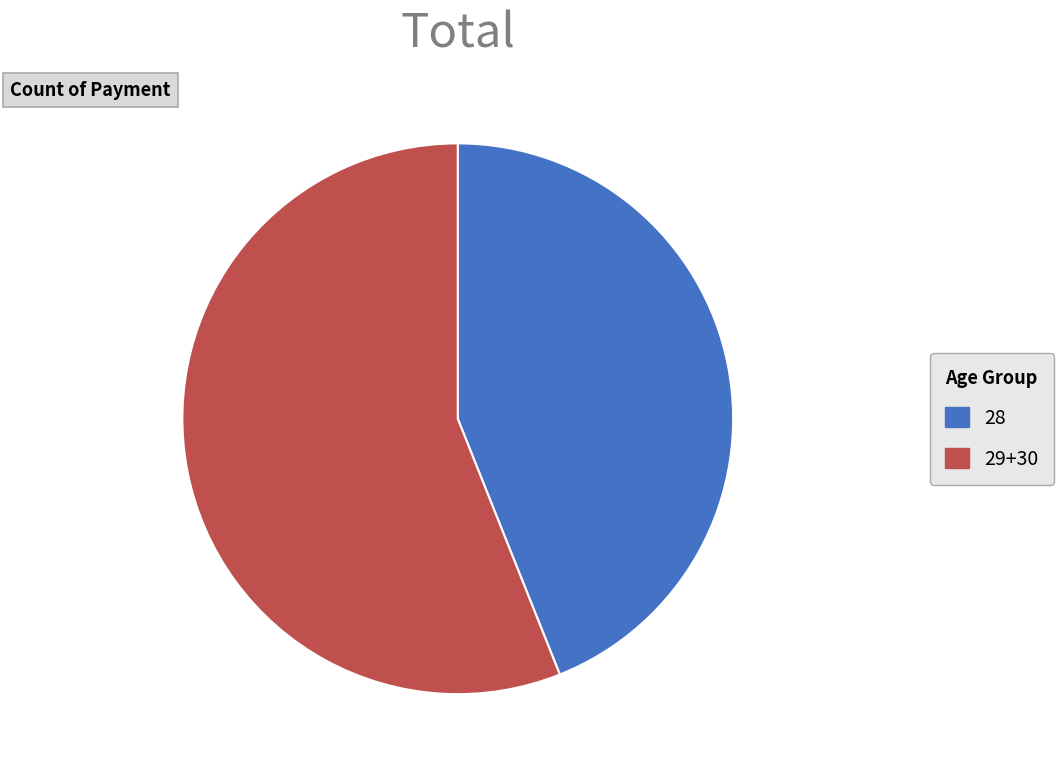

Between 29+30 and 28, which is larger?

29+30